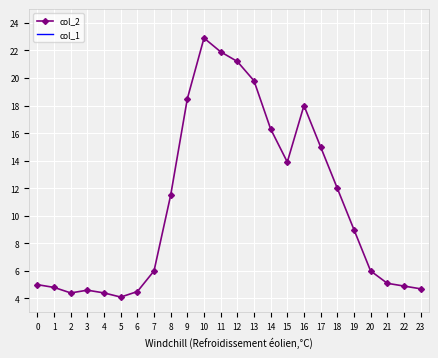

What are all the series names shown in the legend?

col_2, col_1